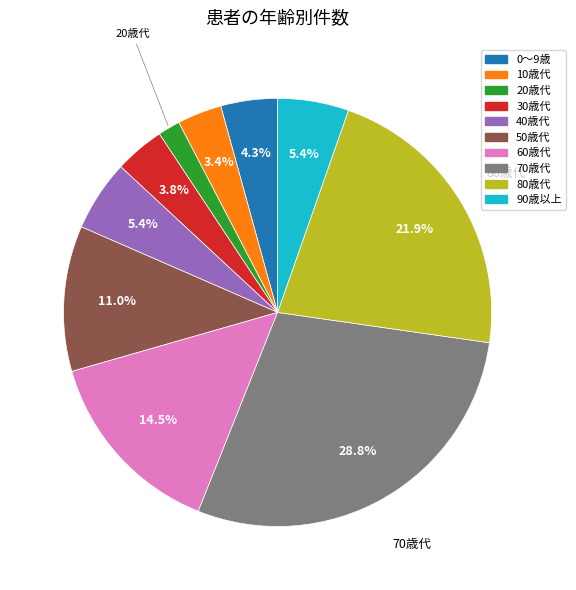

Which category has the biggest portion of the pie?

70歳代